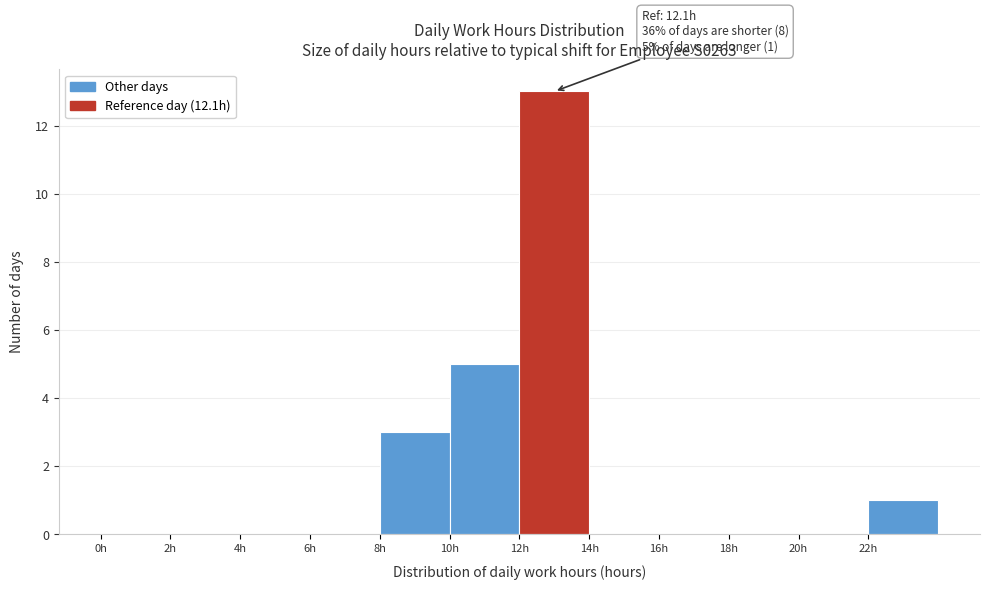

Which range on the x-axis has the tallest bar?

12 to 14